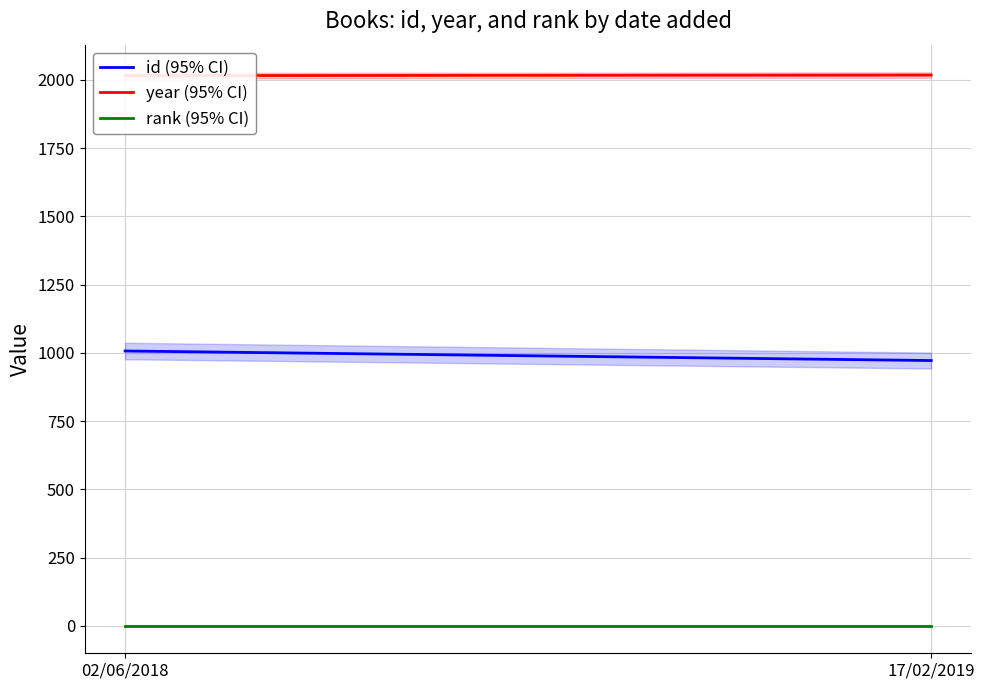

Reading left to right, list all the values displayed in this chart.

id: 1007	972
year: 2016	2018
rank: 1	1